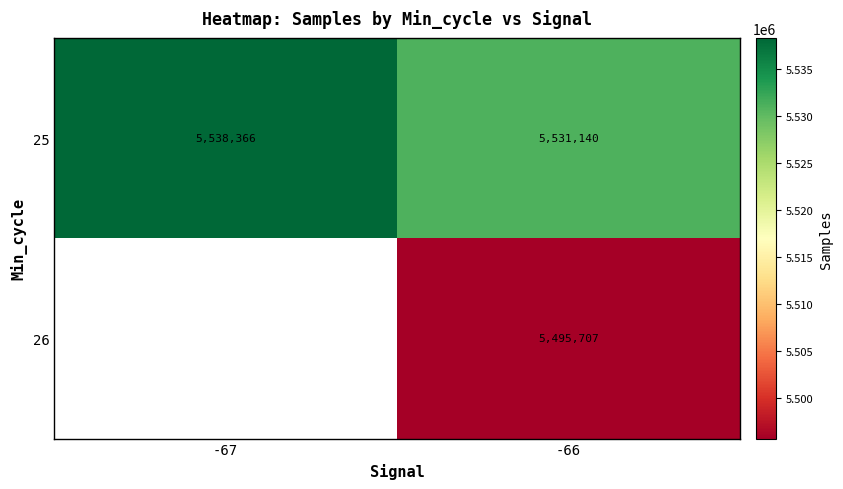

Count the number of data series in this chart.

2